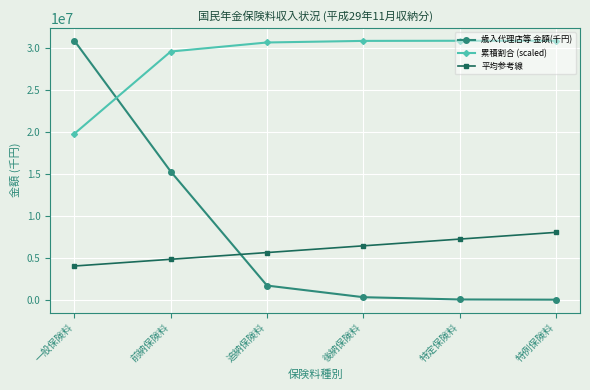

True or false: 平均参考線 has a value of 4007430.3 at 一般保険料.

True